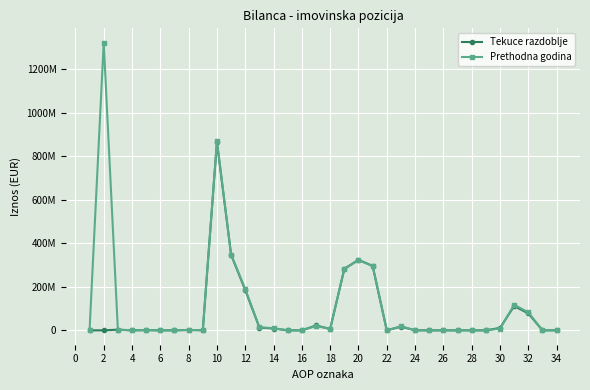

What are all the series names shown in the legend?

Tekuce razdoblje, Prethodna godina